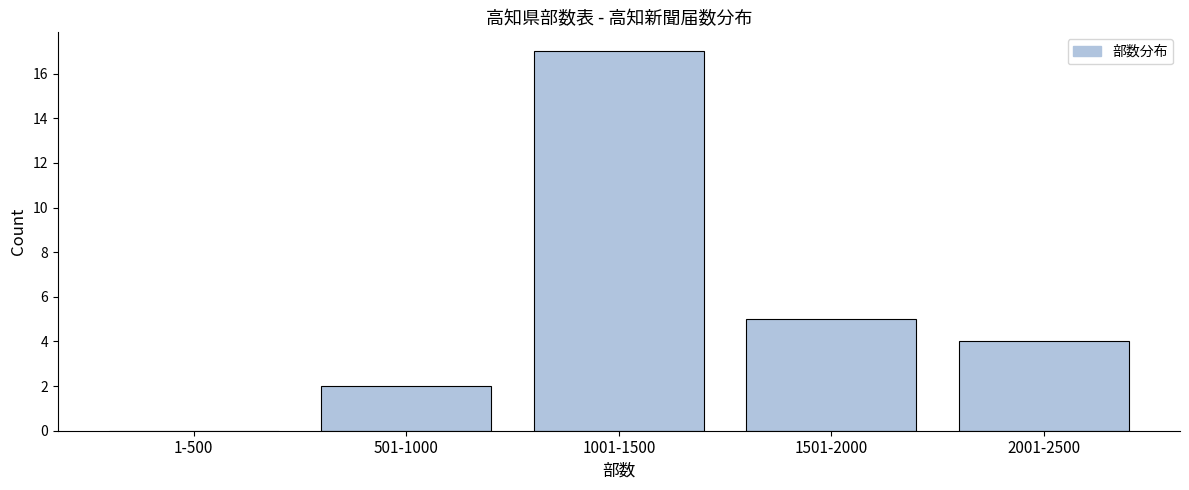

Reading right to left, transcribe all the data shown in this chart.

2001-2500=4	1501-2000=5	1001-1500=17	501-1000=2	1-500=0